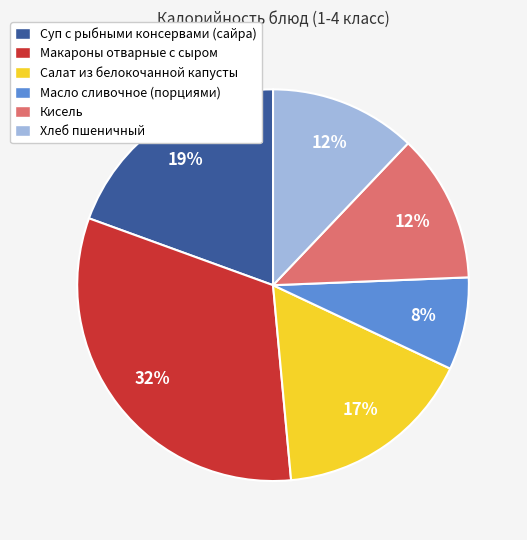

Is it true that Хлеб пшеничный is 3% of the pie?

False